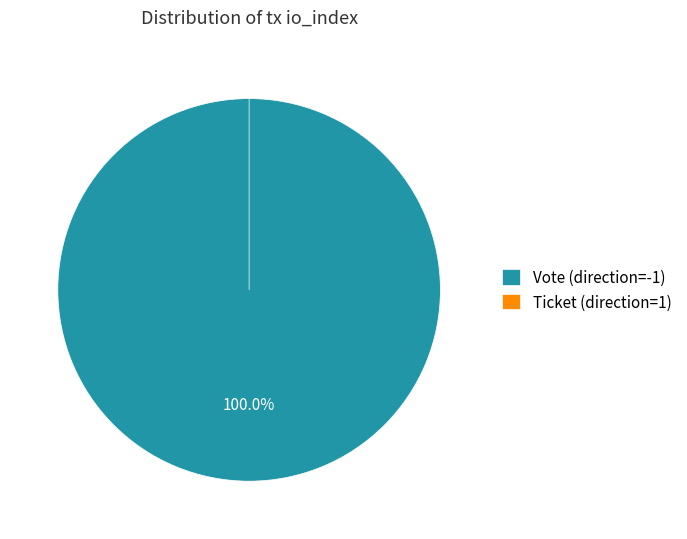

Which category has the smallest portion of the pie?

Ticket (io_index=0)